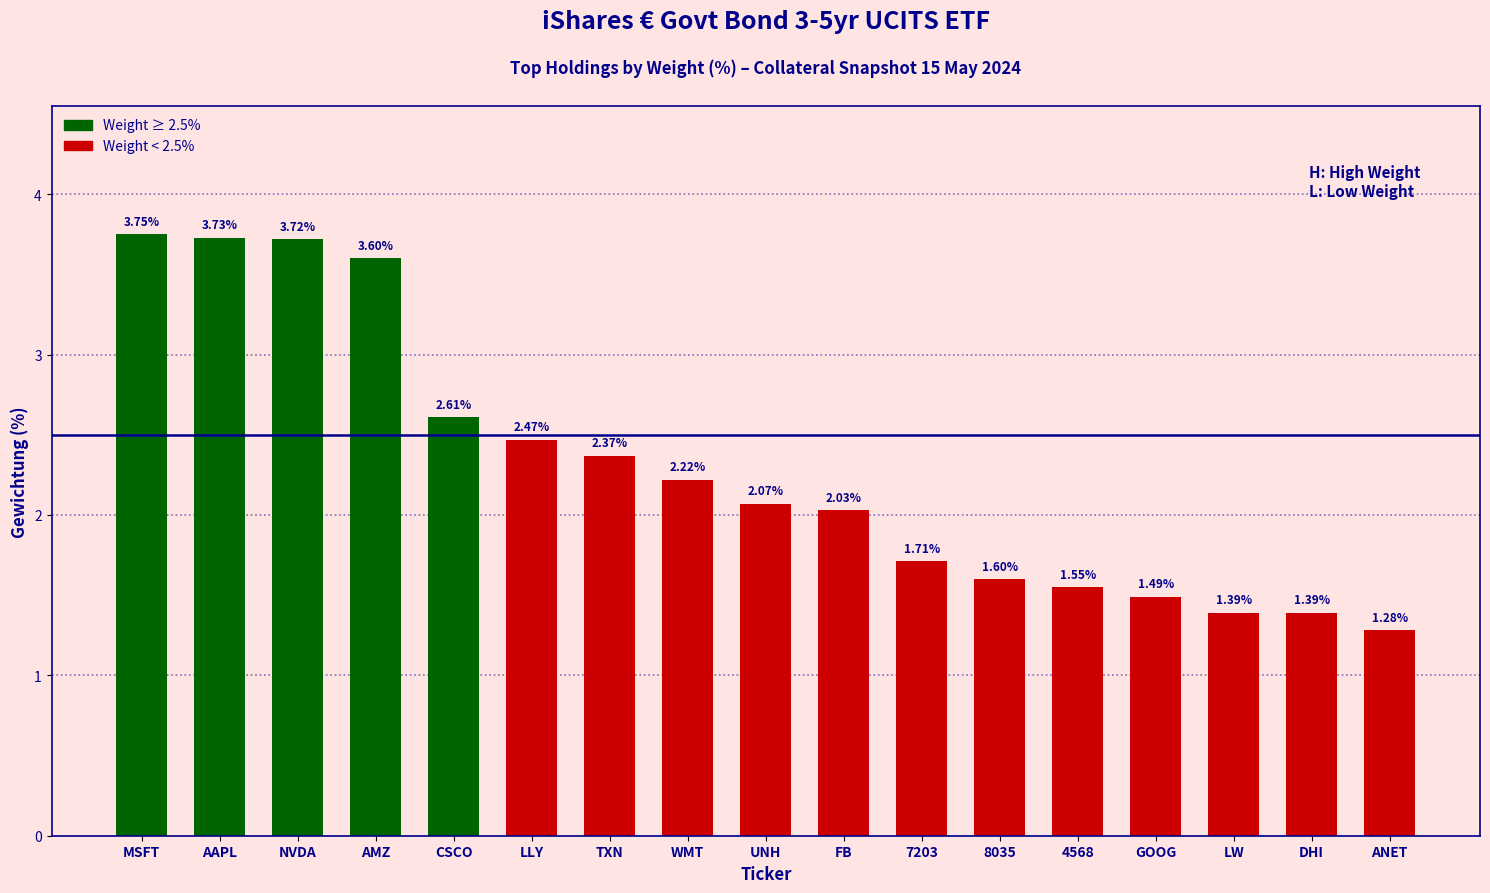

The value at WMT is 3.3. True or false?

False